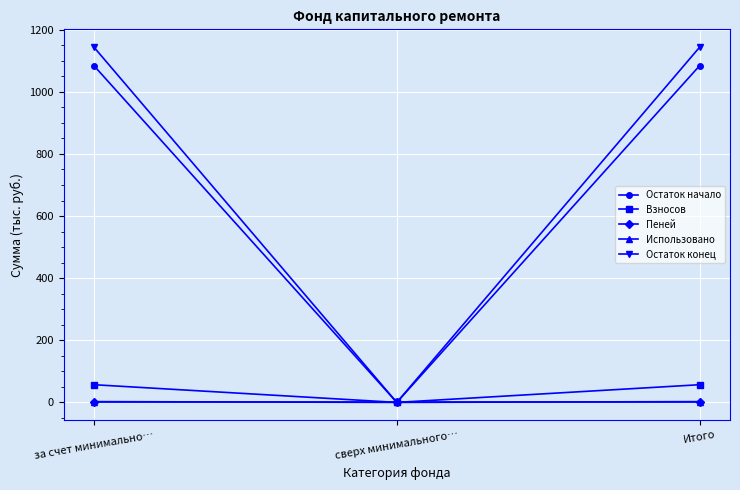

The value of Остаток конец at за счет минимально… is 1144.2. True or false?

True